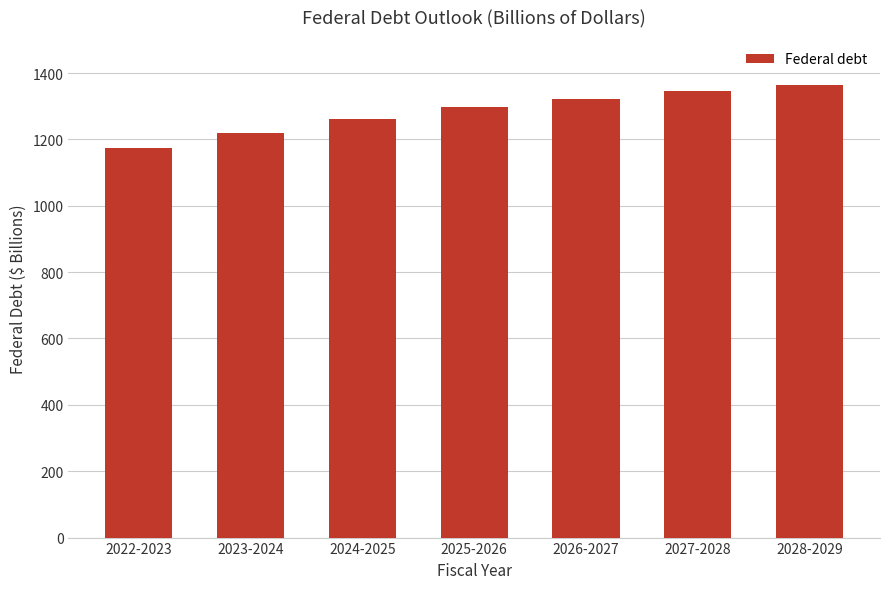

Which label corresponds to the smallest value in the chart?

2022-2023